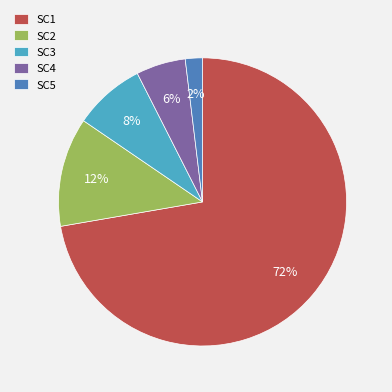

What is the smallest slice in the pie chart?

SC5